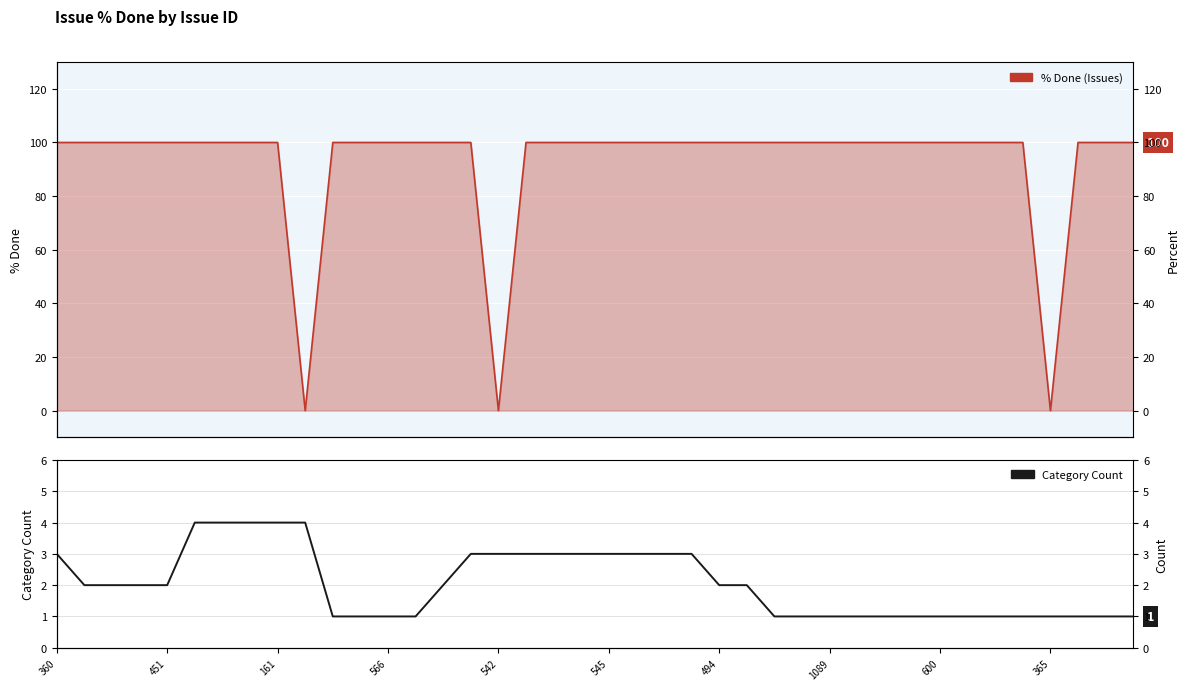

True or false: % Done (Issues) and Category Count intersect in this chart.

True